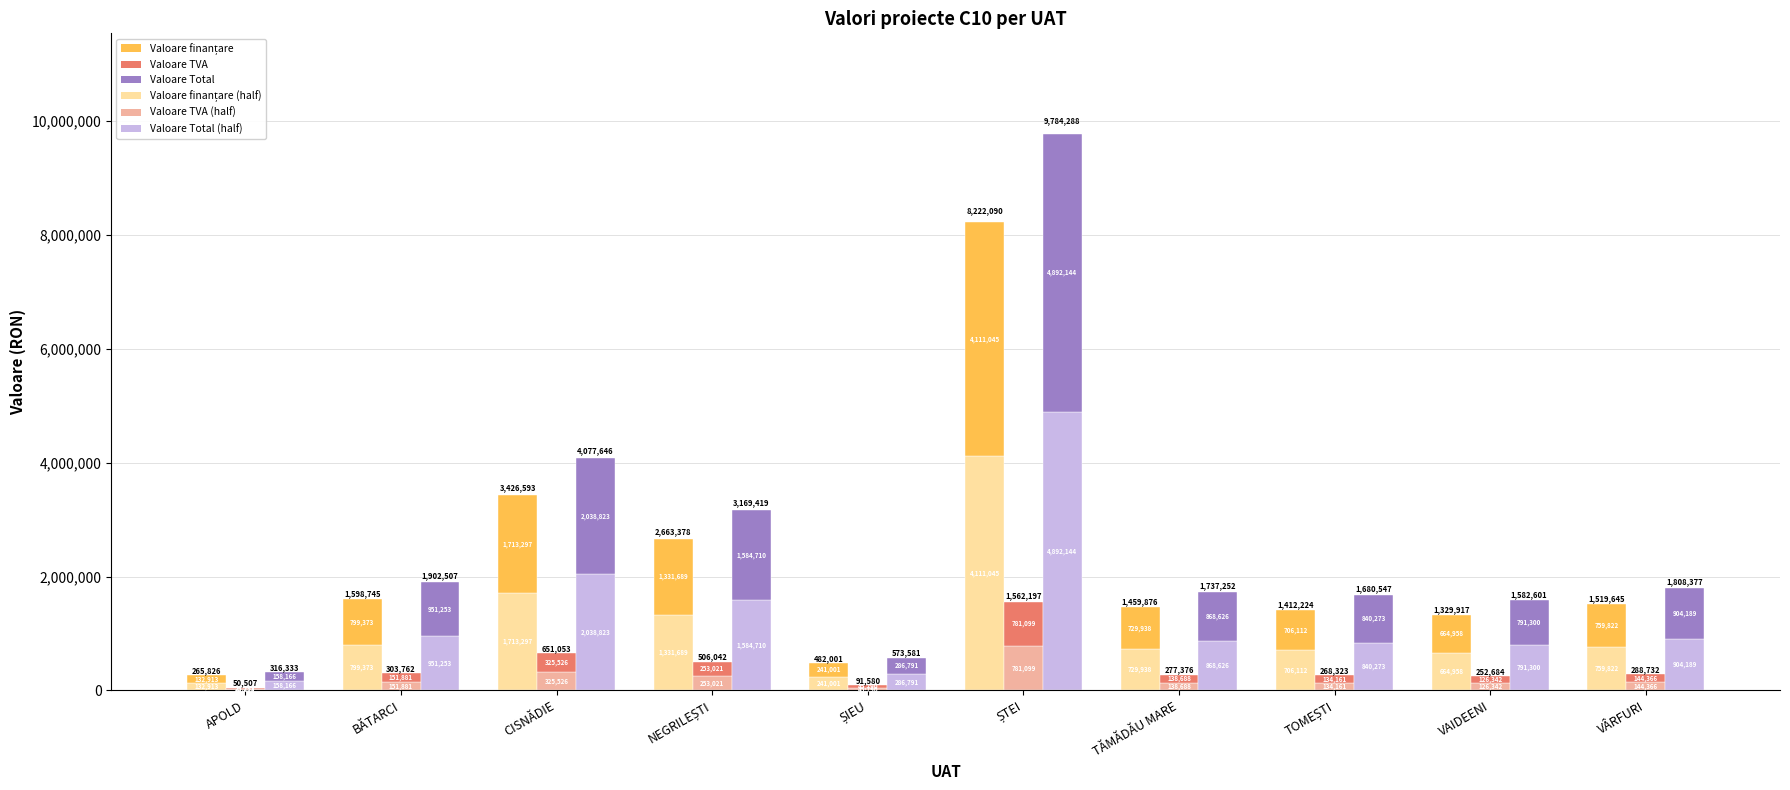

What is the value of the Valoare Total bar at the 7th from the left?

868626.2